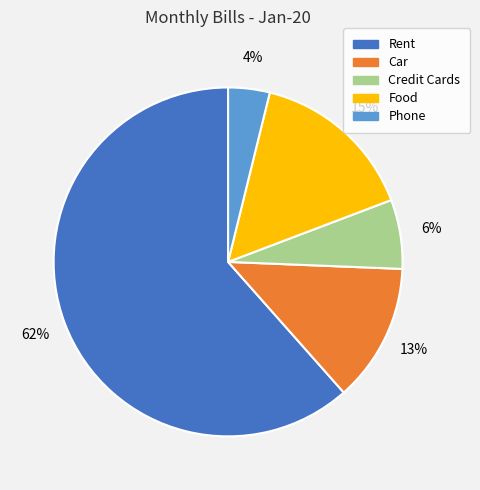

How many slices are in this pie chart?

5